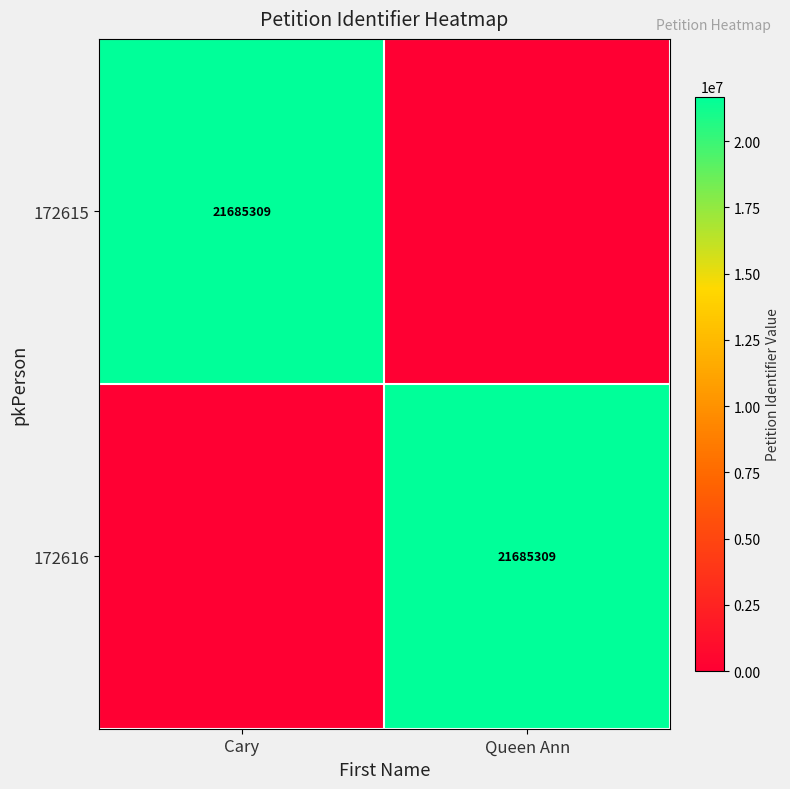

What is the difference between the highest and lowest values at Queen Ann?

21685309